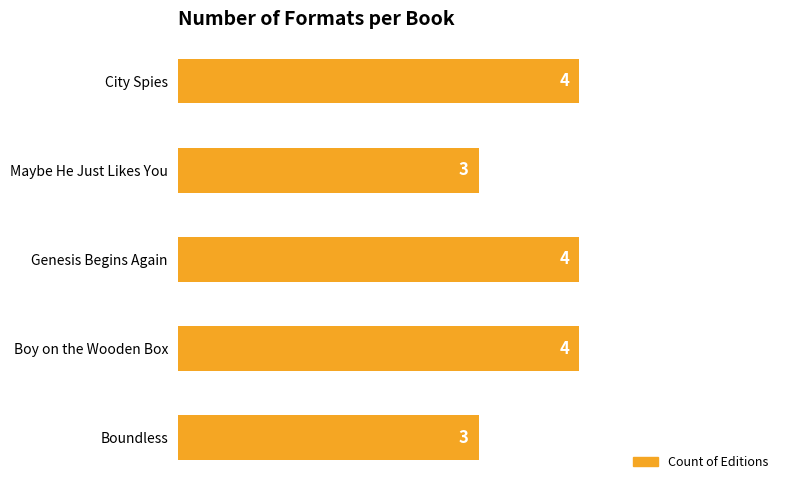

How many values are between 3 and 4?

5